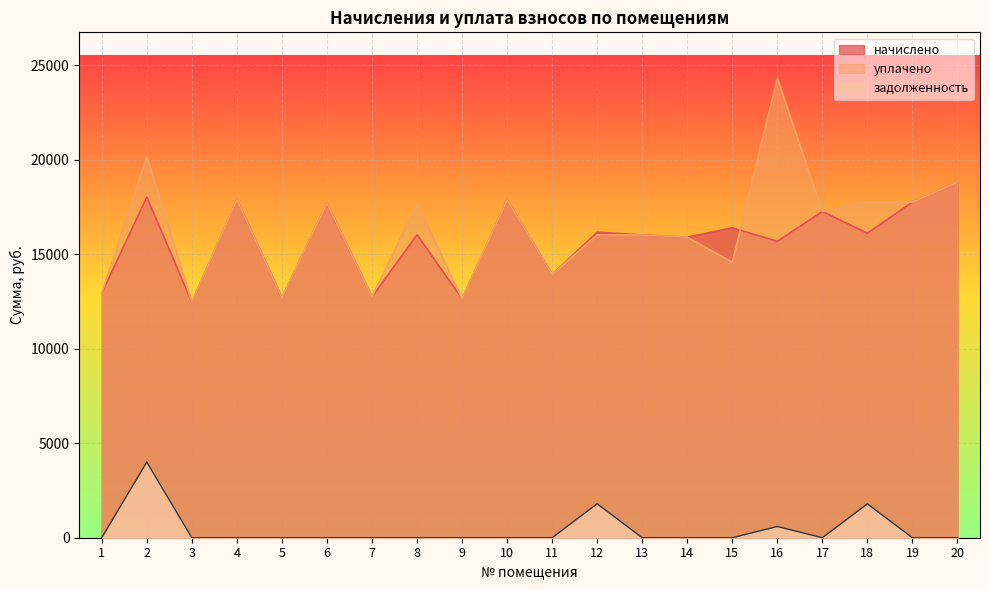

How many lines are shown in the chart?

3